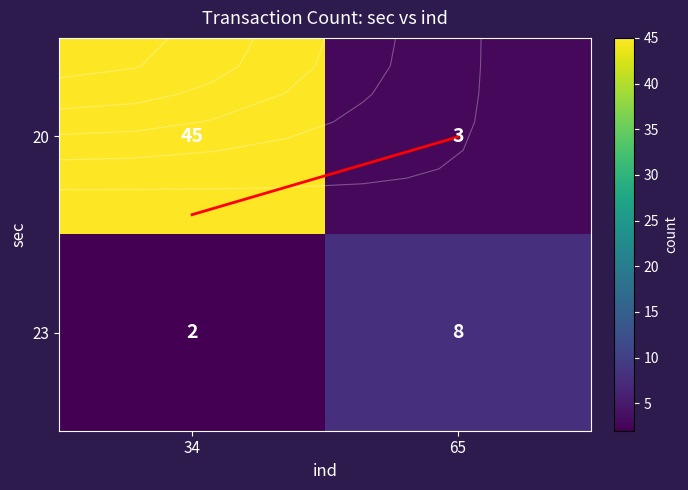

What is the highest value of the mean_trend series?

0.4